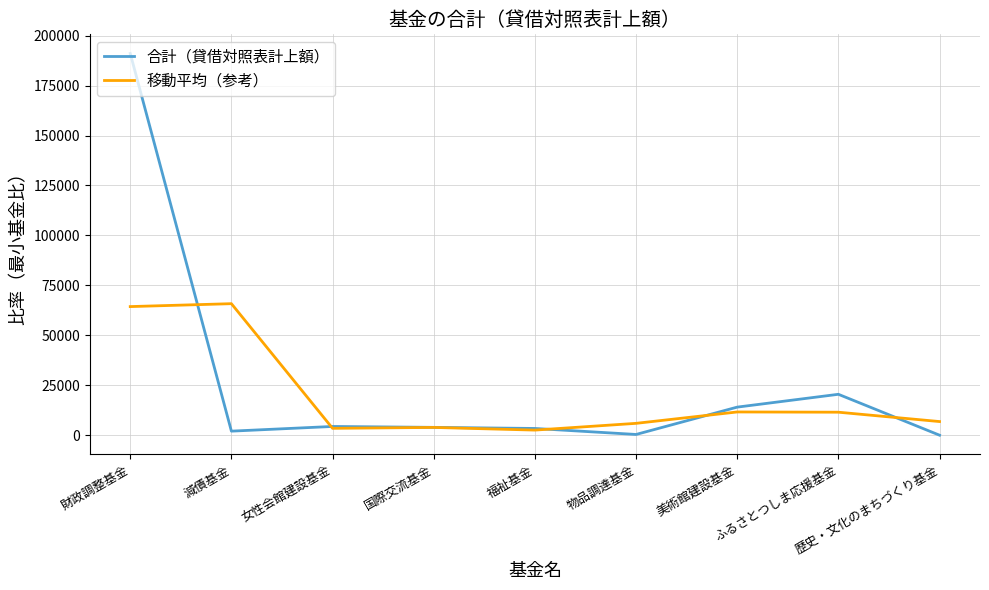

The value of 合計（貸借対照表計上額） at 減債基金 is 2023.4. True or false?

True